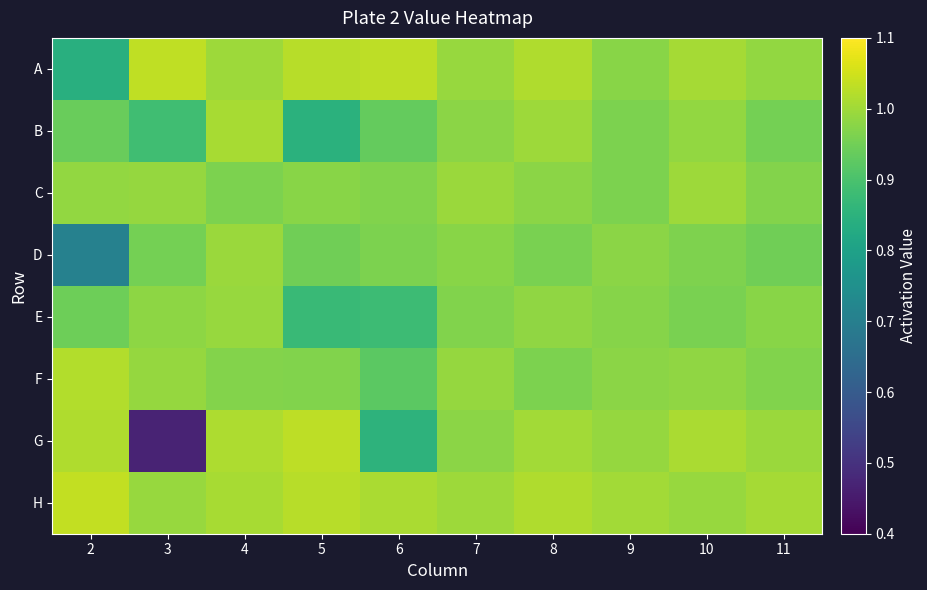

Rank the series by their maximum value, from lowest to highest.

E, D, C, B, F, G, A, H